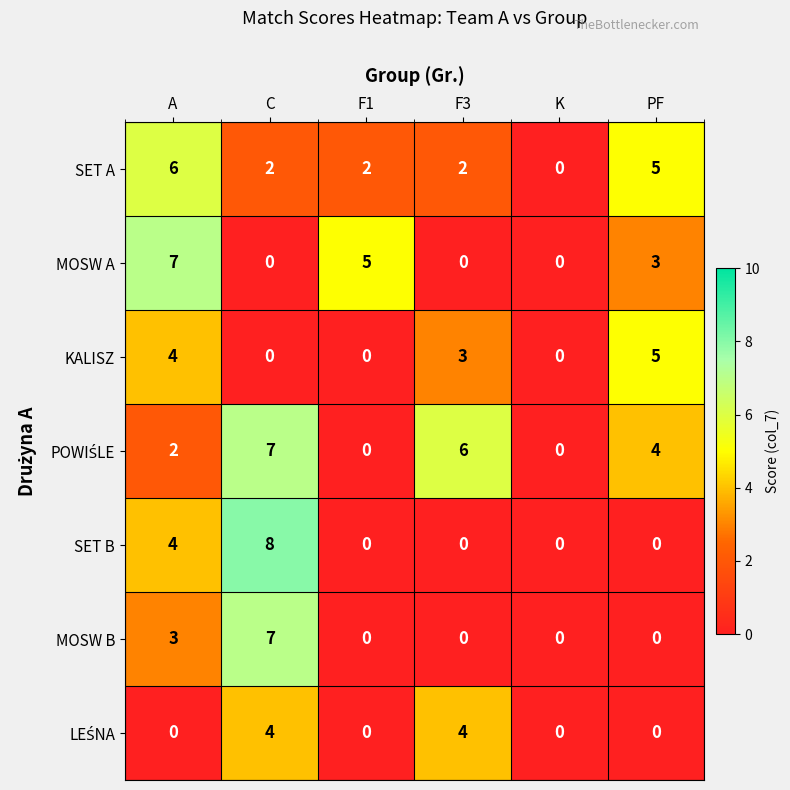

Which series changed the most between C and K?

SET B